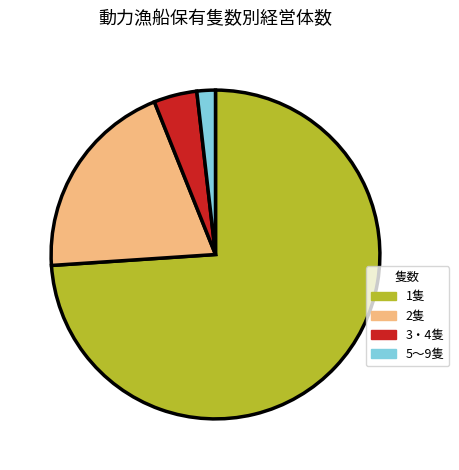

How many segments does this pie chart have?

4